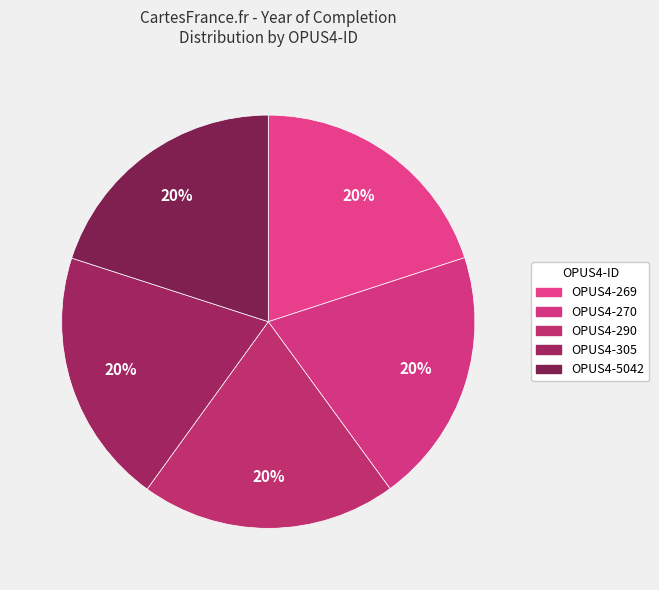

Which has a higher value, OPUS4-290 or OPUS4-305?

OPUS4-305